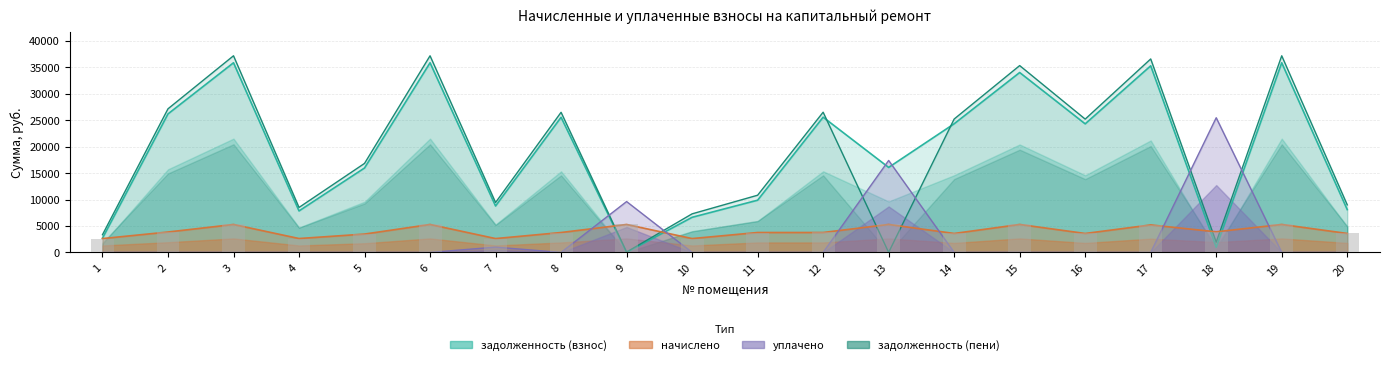

What is the highest value of the задолженность (пени) series?

37203.0